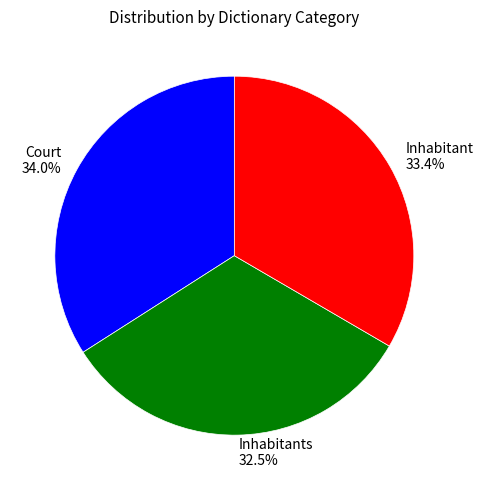

What is the smallest slice in the pie chart?

Inhabitants